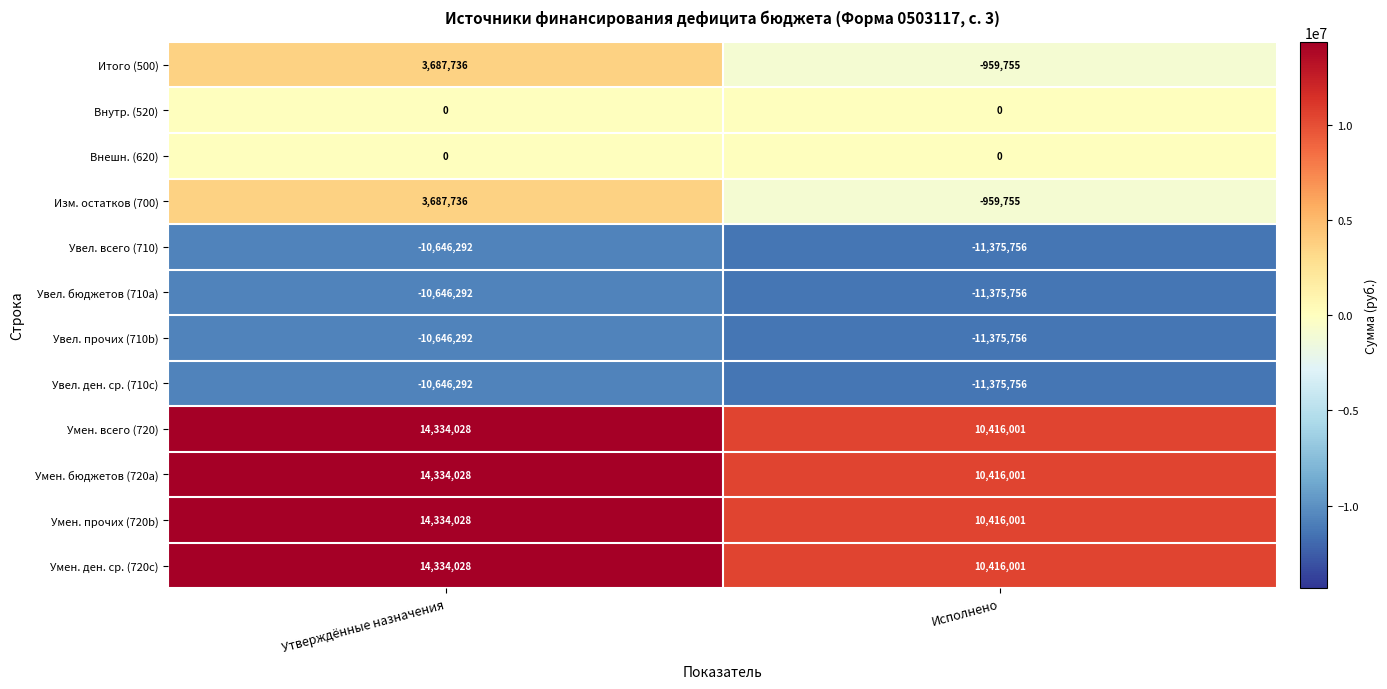

What is the spread (max minus min) of values at Утверждённые назначения?

24980320